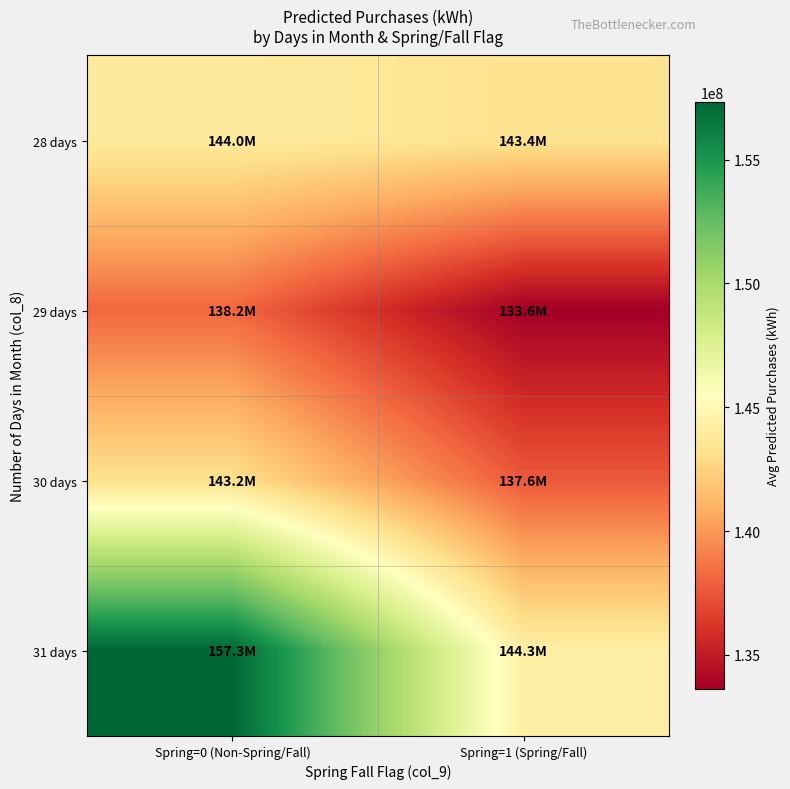

What is the difference between the highest and lowest values at Spring=1 (Spring/Fall)?

10662234.2